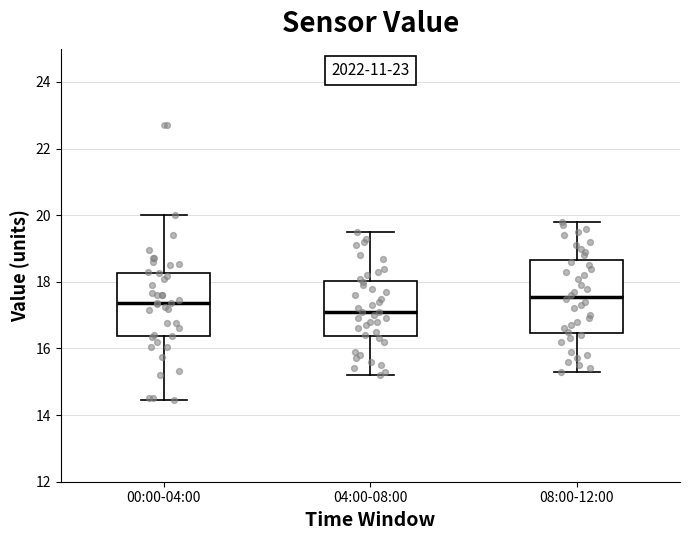

Where is the upper edge of the box for 00:00-04:00 on the y-axis? The values are not printed on the chart, so give them approximately, as read against the axis.

18.2